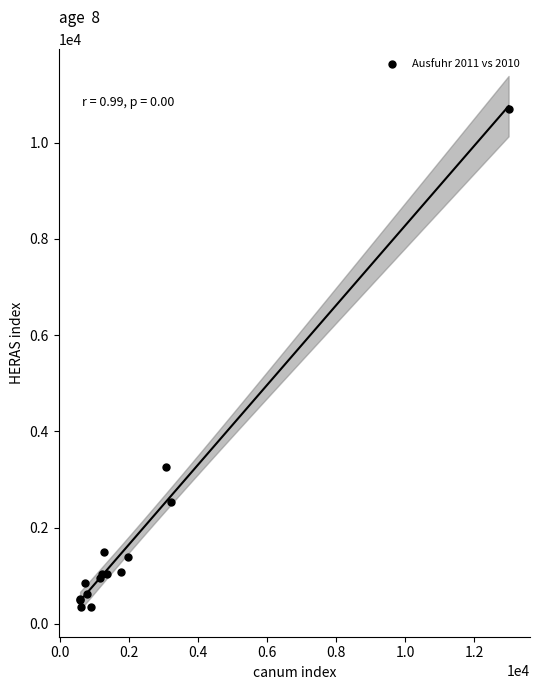

What Y value in the scatter plot is closest to 5520?

3248.7